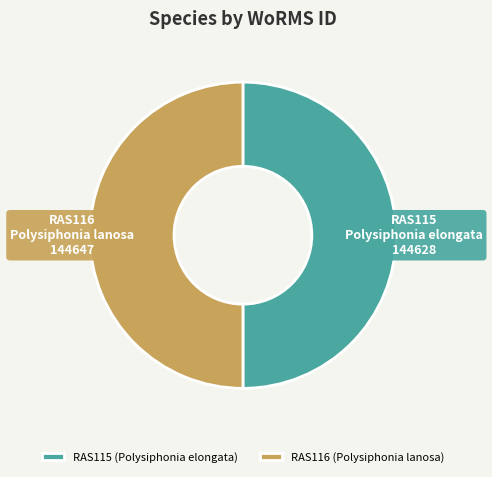

The RAS115 slice represents 61% of the pie. True or false?

False